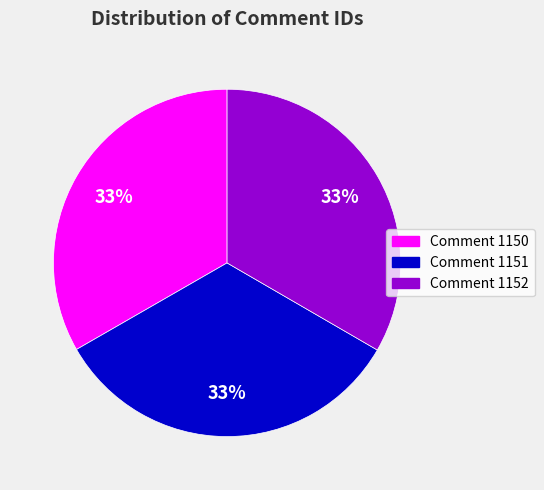

Is it true that Comment 1151 is 42% of the pie?

False